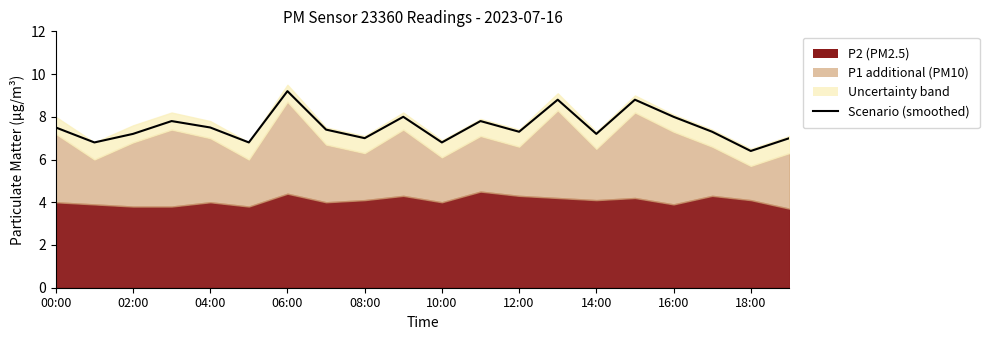

What is the minimum value shown in the chart?

6.4